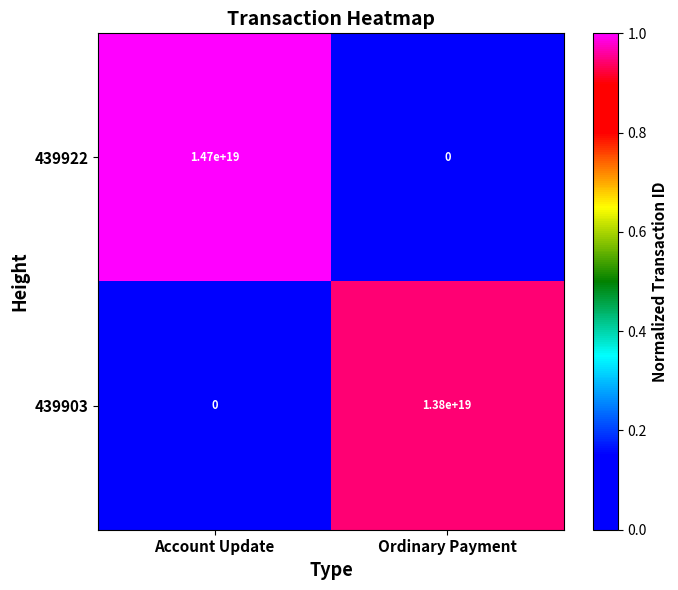

List the series in order of their overall mean, highest first.

439922, 439903